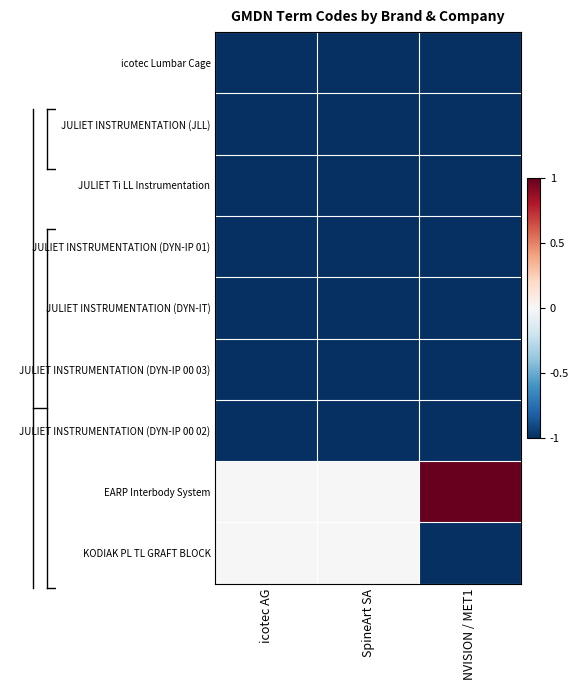

What is the total value across all series at SpineArt SA?

-7